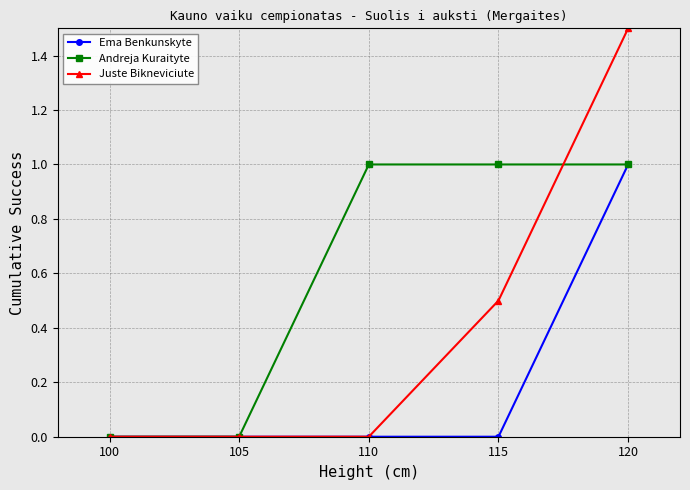

What are all the series names shown in the legend?

Ema Benkunskyte, Andreja Kuraityte, Juste Bikneviciute